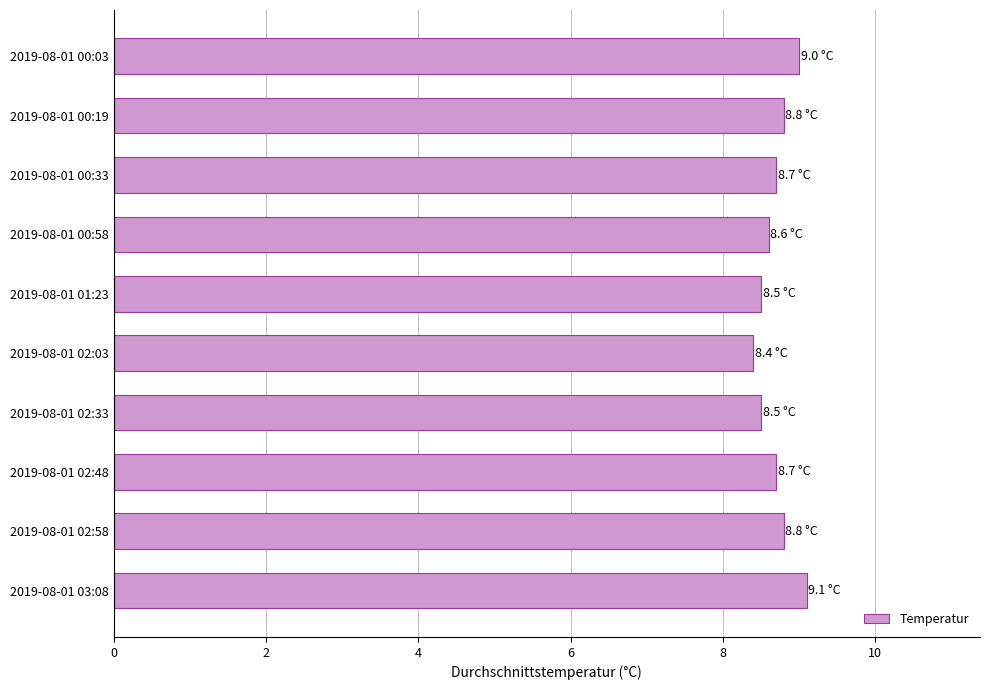

What is the label of the 7th bar from the bottom?

2019-08-01 00:58